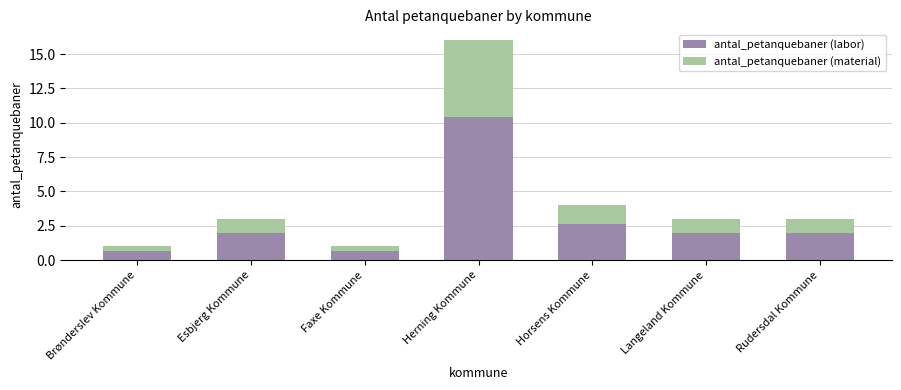

The value of antal_petanquebaner (labor) at Rudersdal Kommune is 1.3. True or false?

False